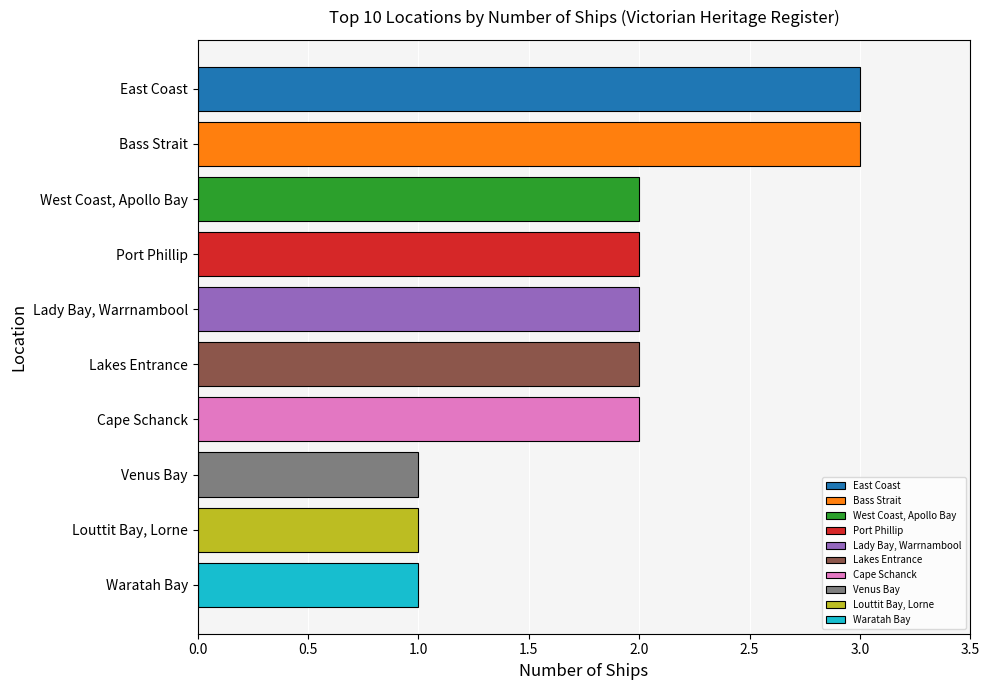

What is the label of the 6th bar from the top?

Lakes Entrance